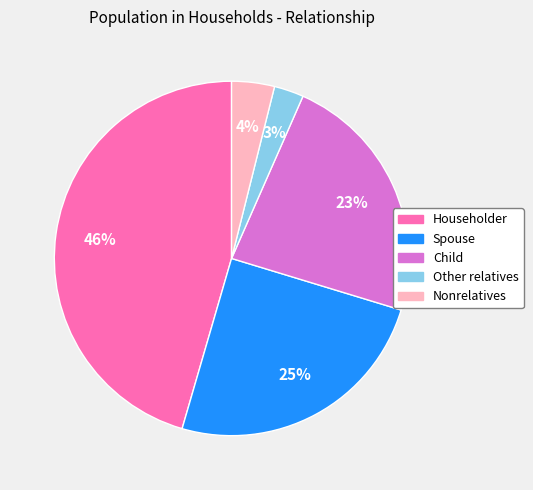

Is it true that Nonrelatives is 4% of the pie?

True